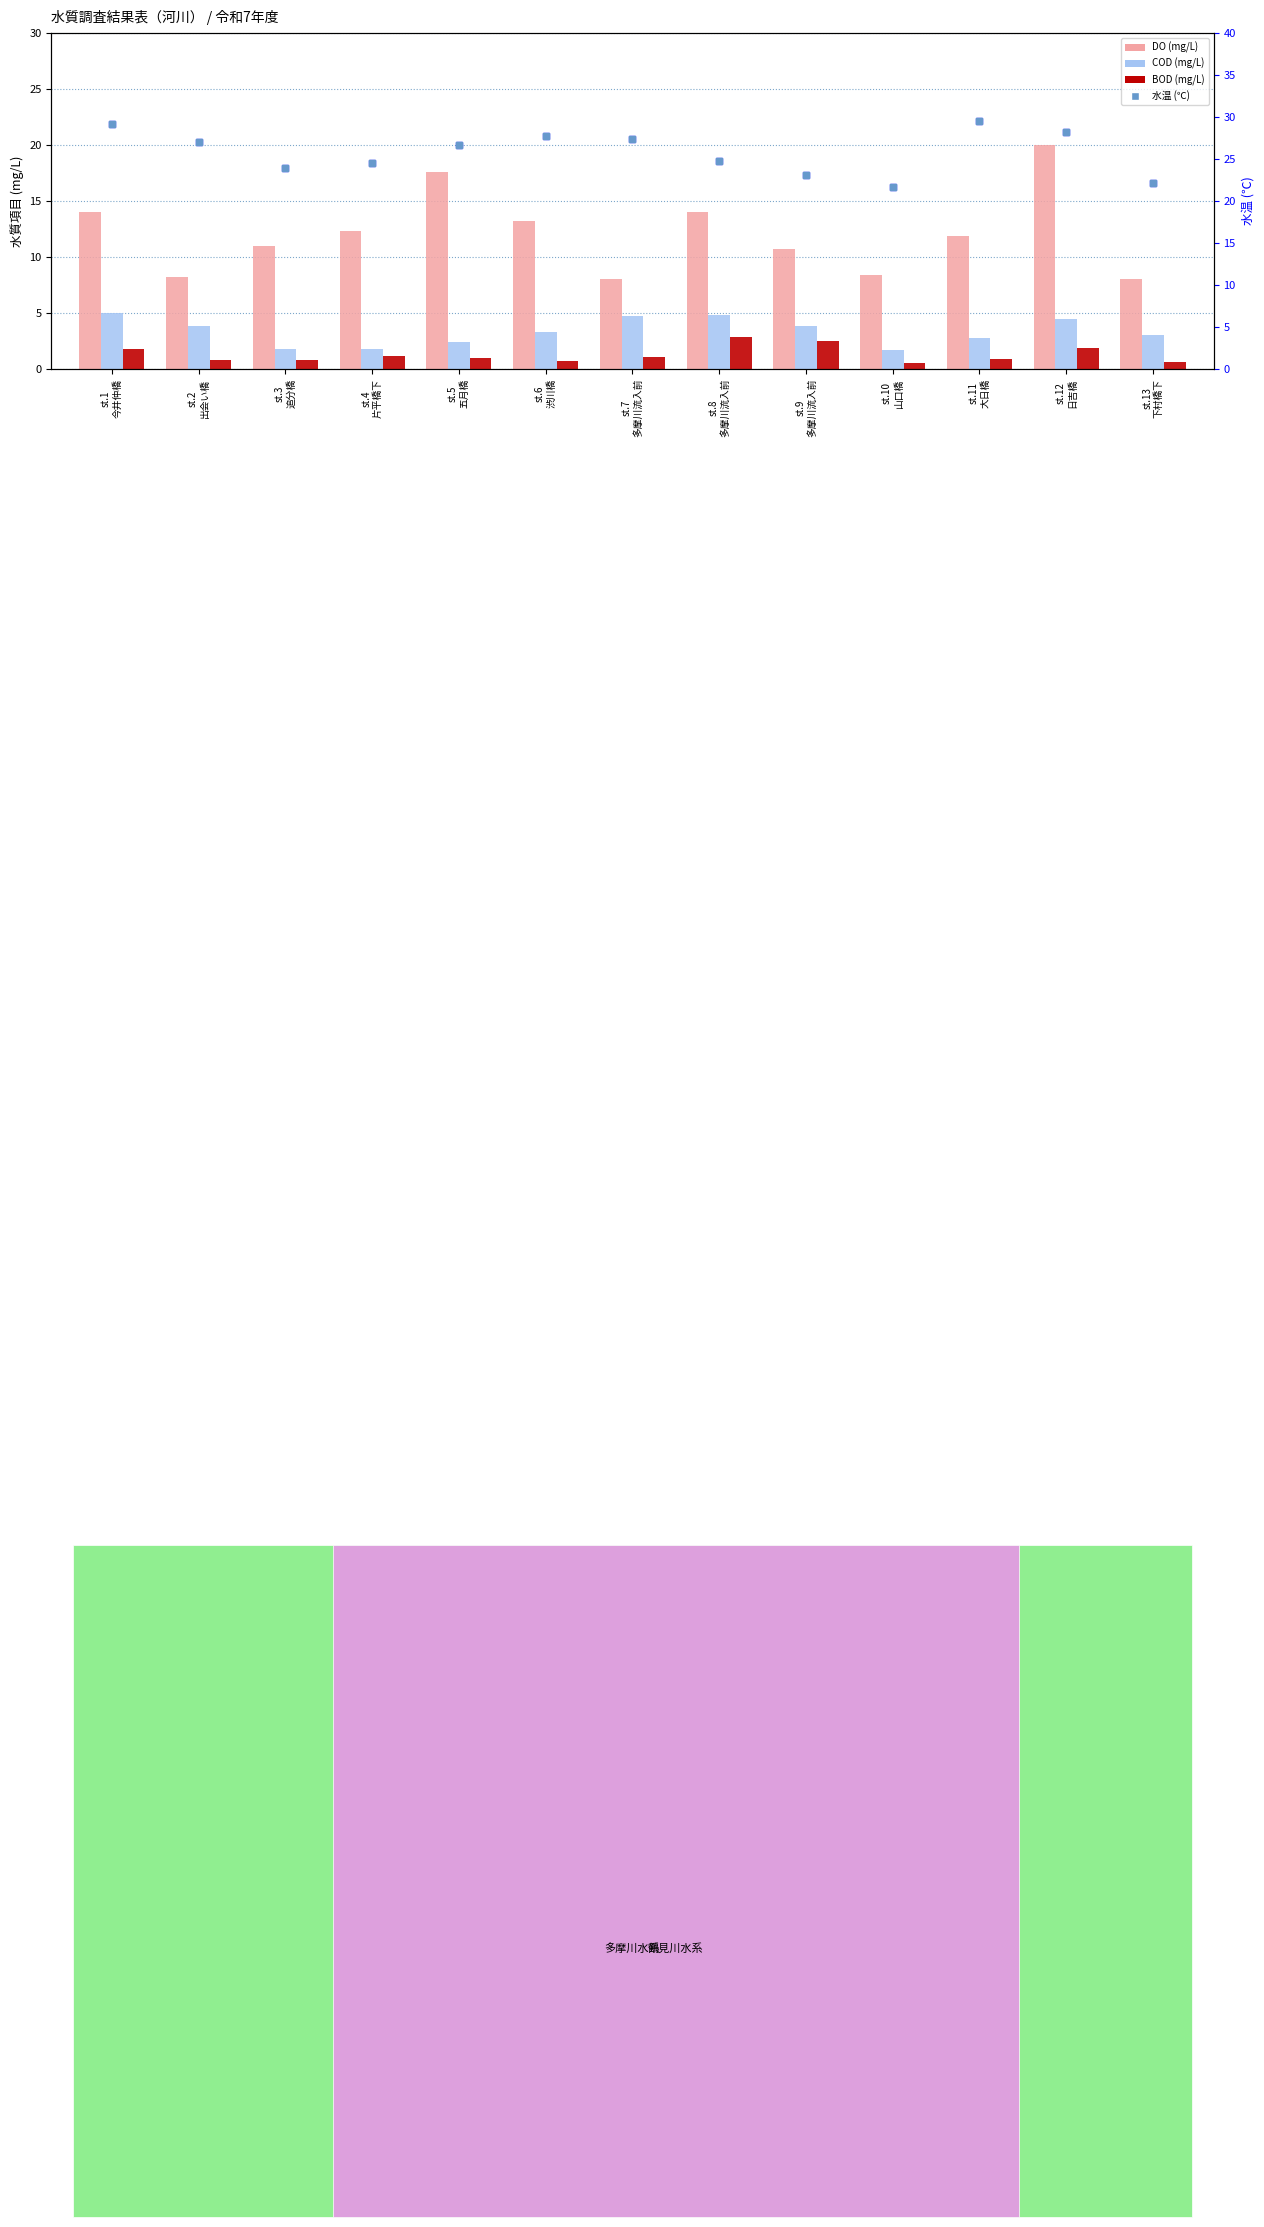

At which category is the sum across all series the highest?

st.12
日吉橋